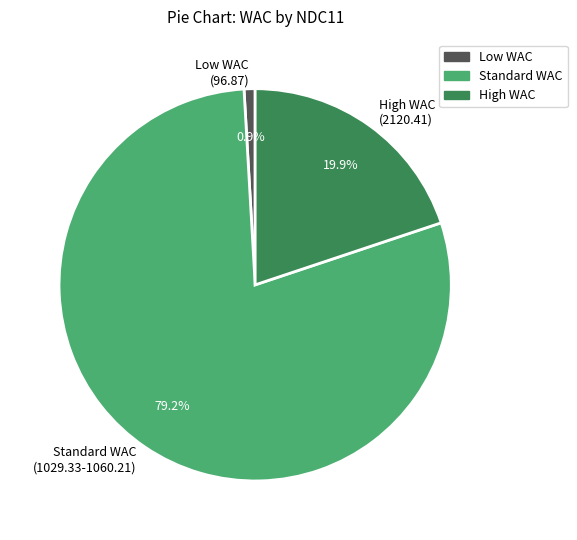

Is there any slice that represents more than half of the pie?

Yes